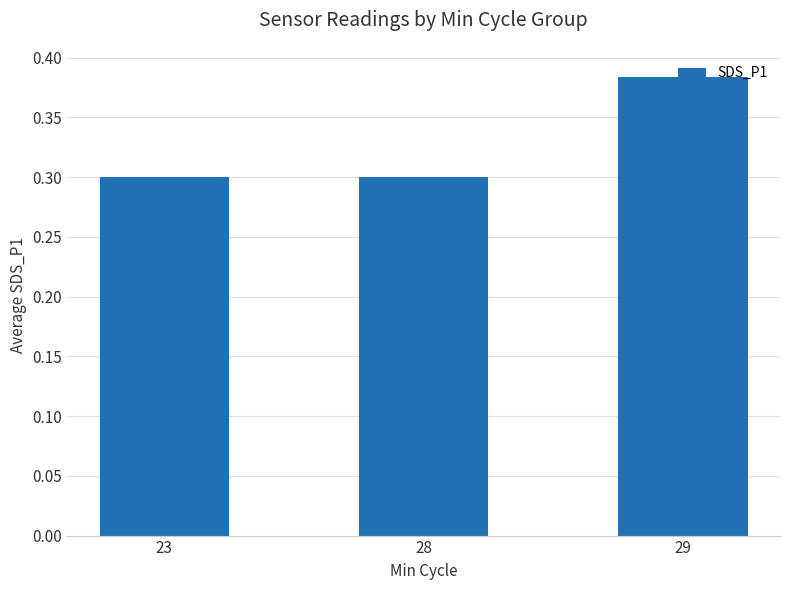

Is it true that the value at 28 is 0.2?

False